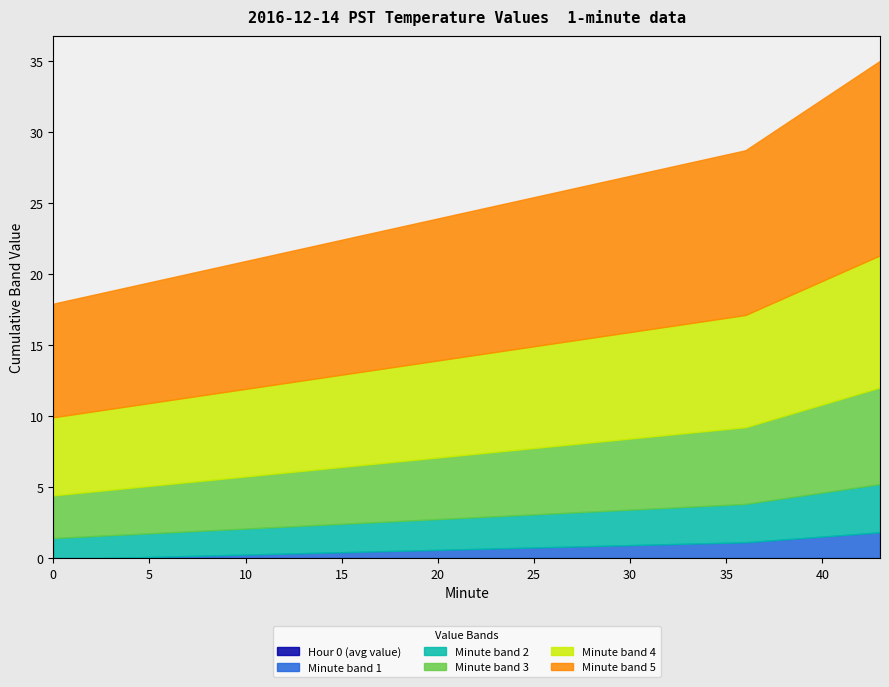

Is it true that Minute band 5 equals 11.3 at 33?

True